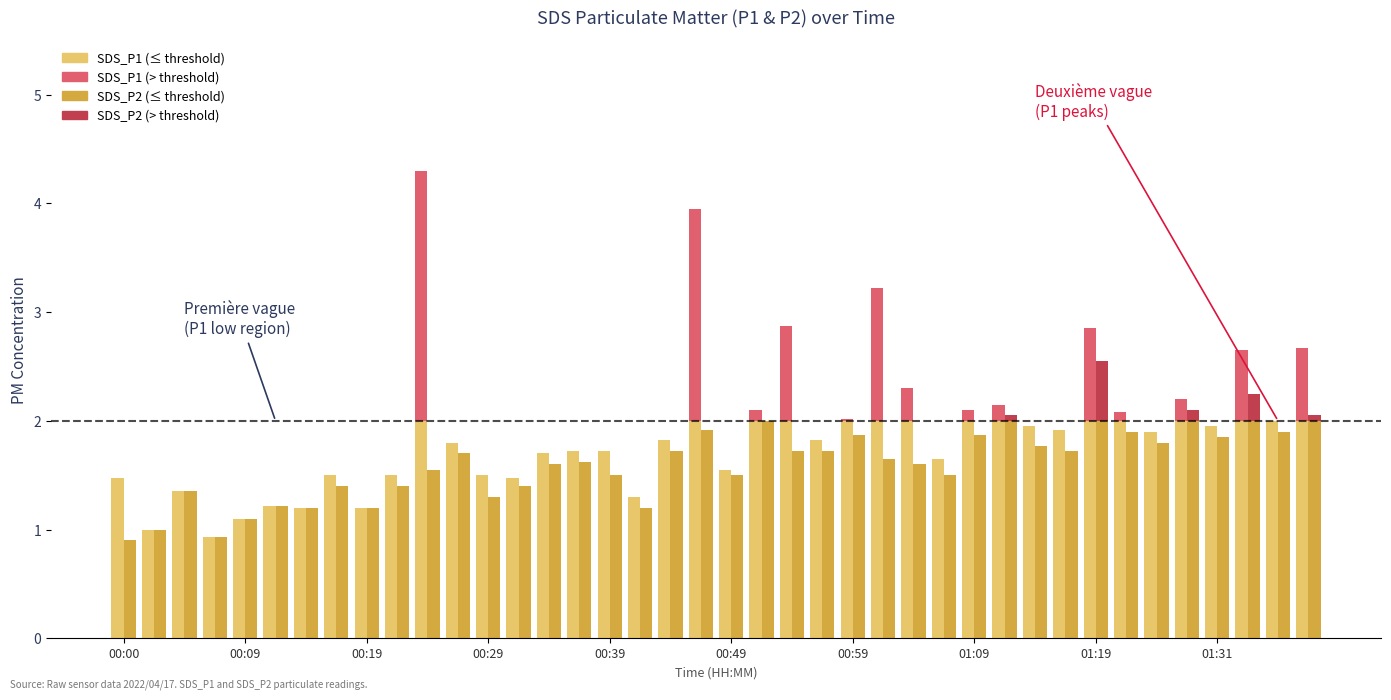

Is the value of SDS_P2 (above threshold) at 33 greater than the value of SDS_P1 (base) at 16?

No